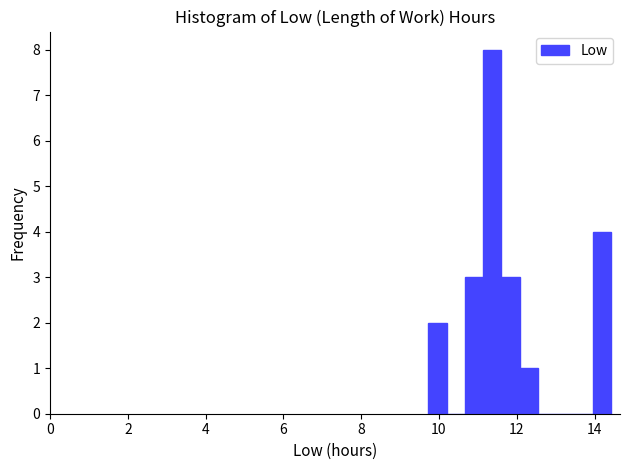

Read against the x-axis, roughly where is the centre of the tallest bar?

11.4